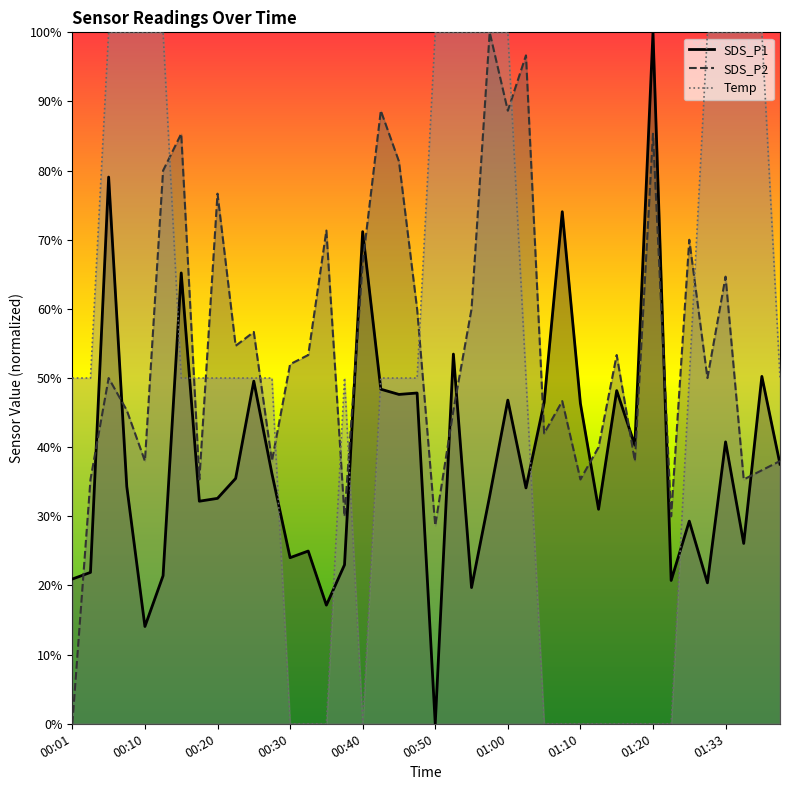

Between 00:18 and 01:13, which series saw the biggest shift?

Temp